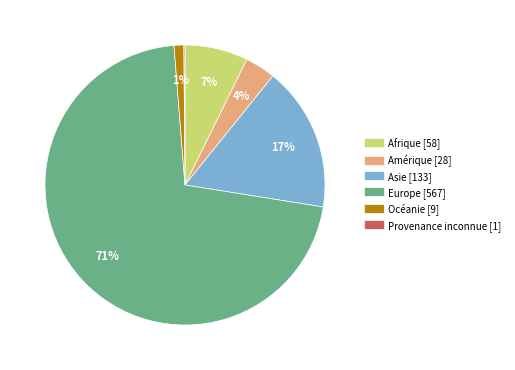

Combined, do Amérique and Asie account for over 50%?

No